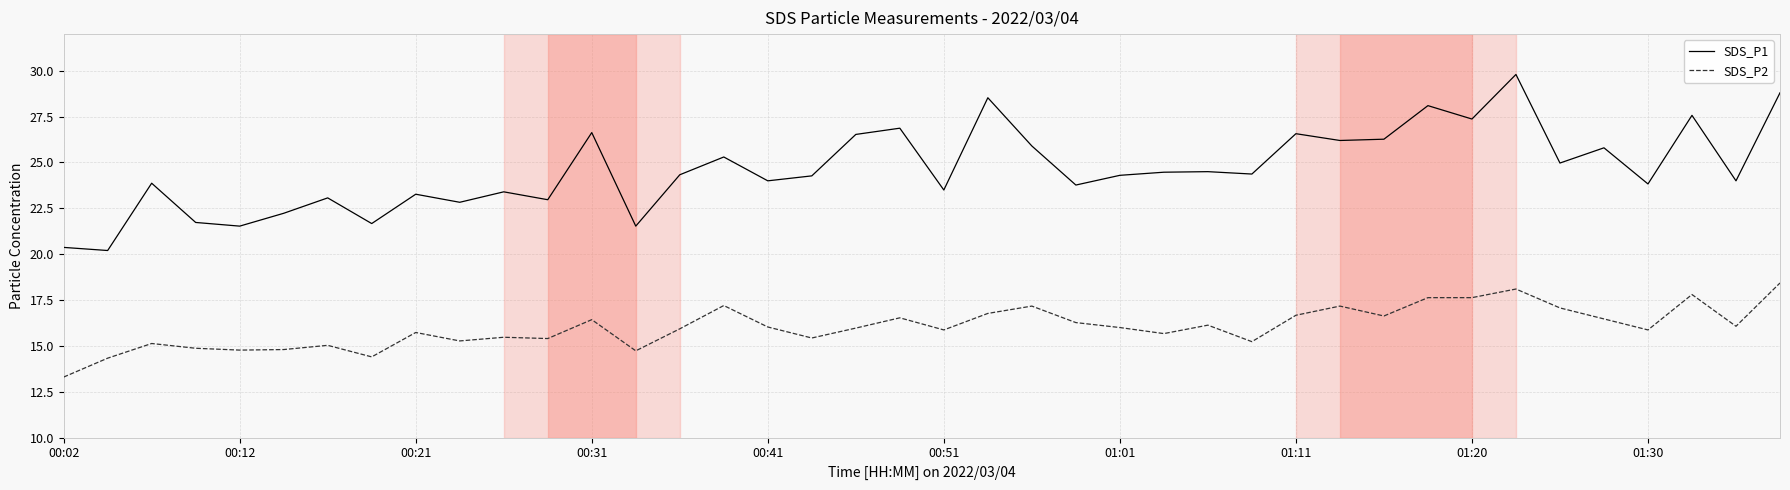

True or false: SDS_P1 and SDS_P2 cross at least once.

False